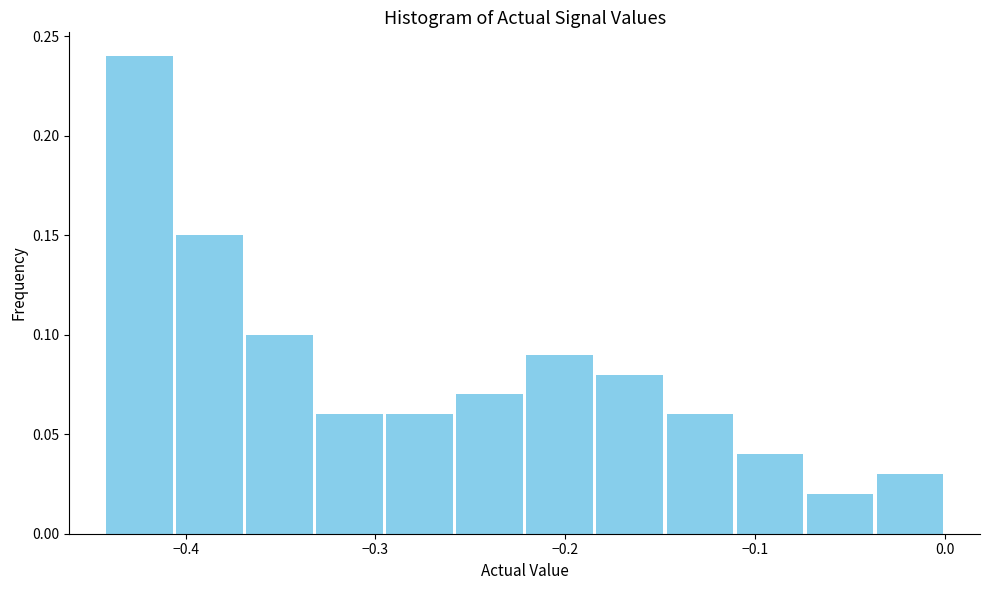

Around what value on the x-axis is the tallest bar? Give the approximate position of its centre, as read against the axis.

-0.42